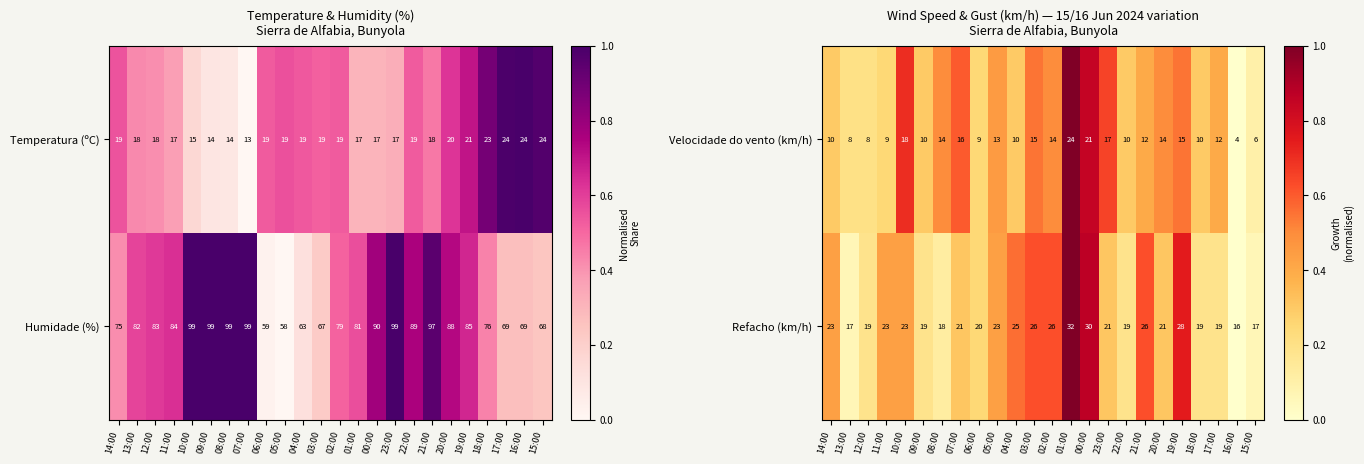

What is the approximate value of Refacho (km/h) at 06:00, to the nearest 10?

20